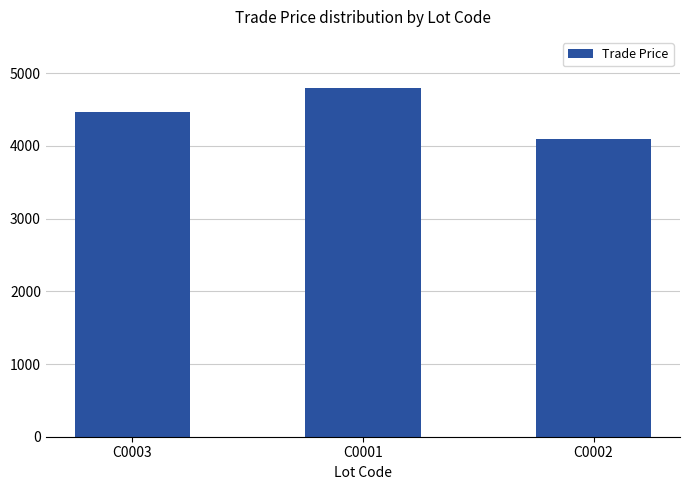

What is the change in value from C0003 to C0002?

-380.0